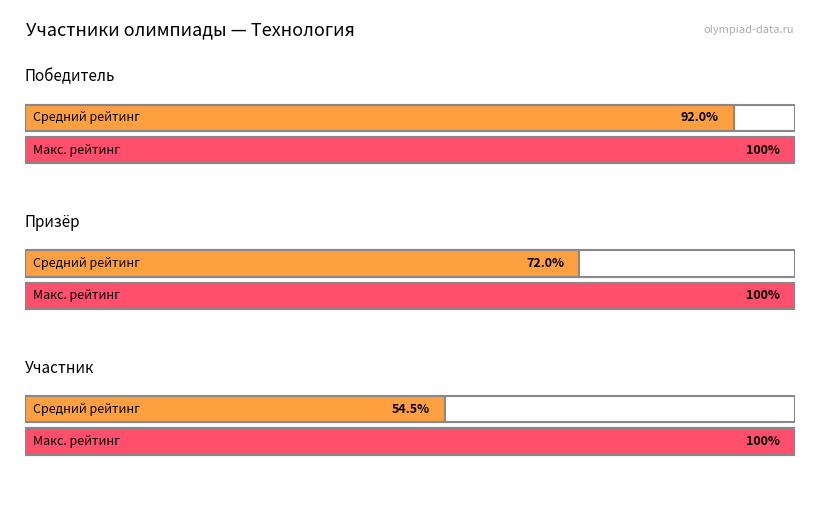

Is the value of Участник at Участник greater than the value of Победитель at Победитель?

No